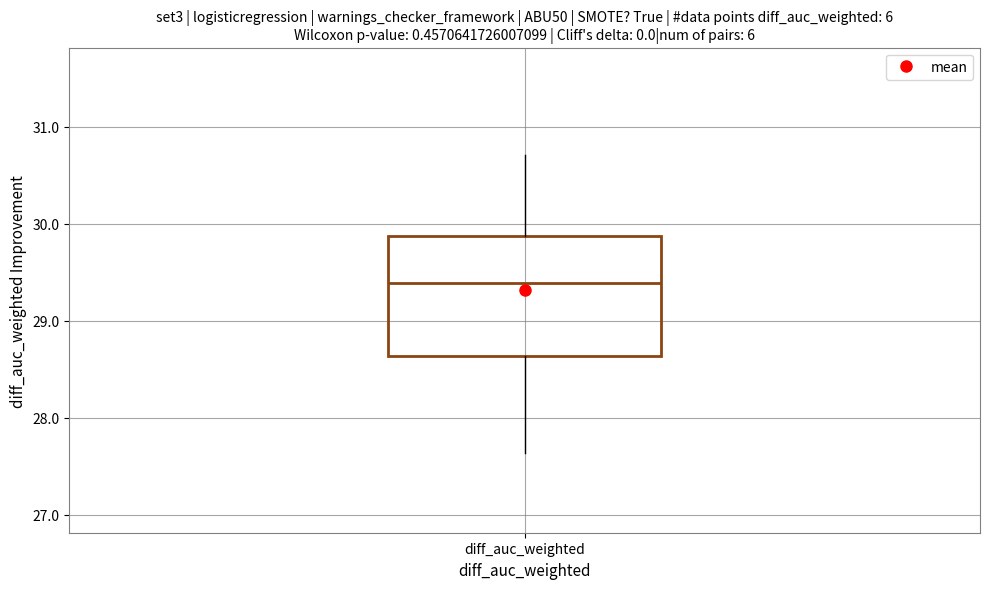

Transcribe this box plot: give where the median line is, the range the box spans, and where the two whiskers end, as read against the y-axis. The values are not printed on the chart, so give them approximately, as read against the axis.

median 29.4, box 28.6 to 29.9, whiskers 27.6 to 30.7